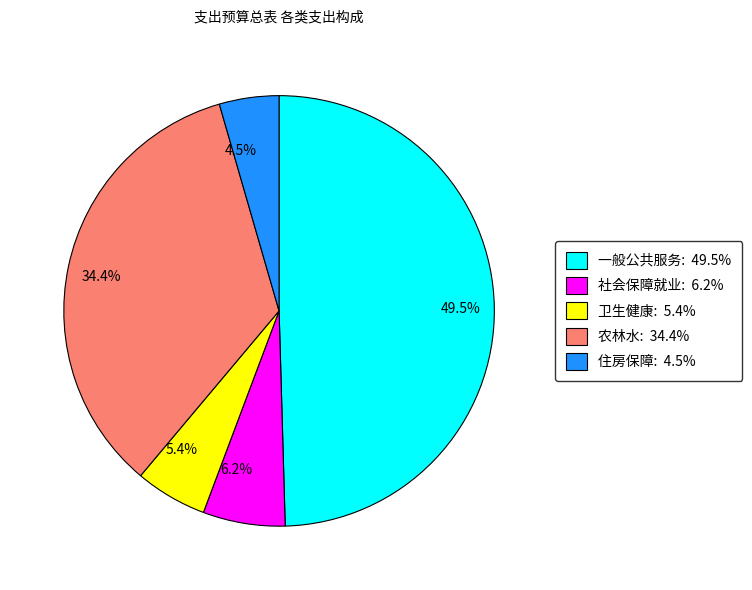

Rank the categories by value from lowest to highest.

住房保障: 4.5%, 卫生健康: 5.4%, 社会保障就业: 6.2%, 农林水: 34.4%, 一般公共服务: 49.5%